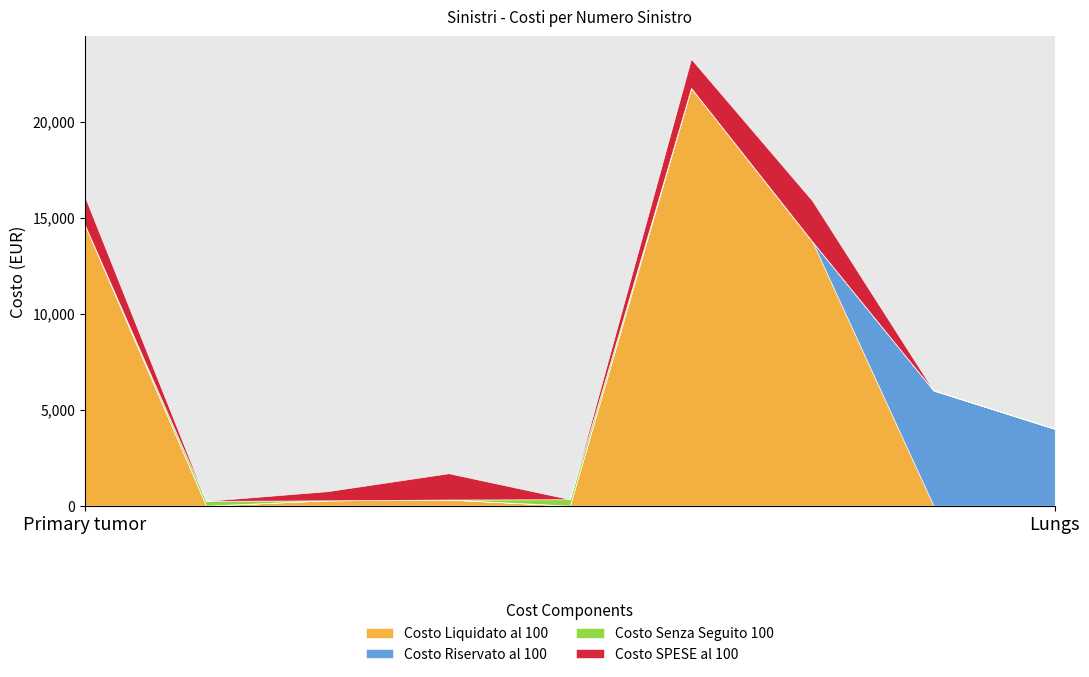

Reading left to right, list all the values displayed in this chart.

Costo Liquidato al 100: 703170=14620.9	390175=0.0	273194=275.7	243045=316.8	843413=0.0	710369=21760.0	296215=13758.6	397977=0.0	322333=0.0
Costo Riservato al 100: 703170=0.0	390175=0.0	273194=0.0	243045=0.0	843413=0.0	710369=0.0	296215=0.0	397977=6000.0	322333=4000.0
Costo Senza Seguito 100: 703170=0.0	390175=244.0	273194=0.0	243045=0.0	843413=334.2	710369=0.0	296215=0.0	397977=0.0	322333=0.0
Costo SPESE al 100: 703170=1464.0	390175=0.0	273194=474.3	243045=1369.1	843413=0.0	710369=1512.8	296215=2122.6	397977=0.0	322333=0.0